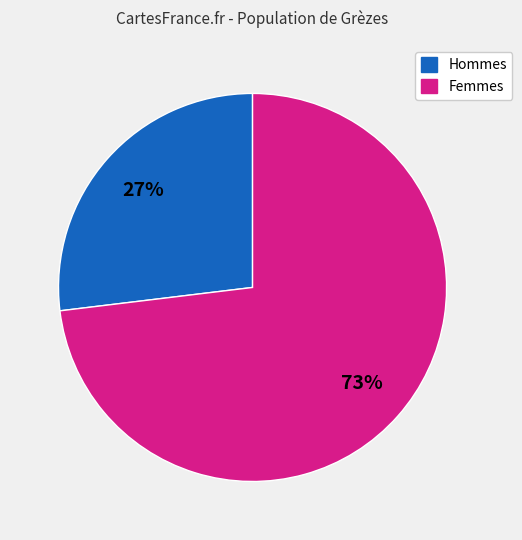

What is the smallest slice in the pie chart?

Hommes